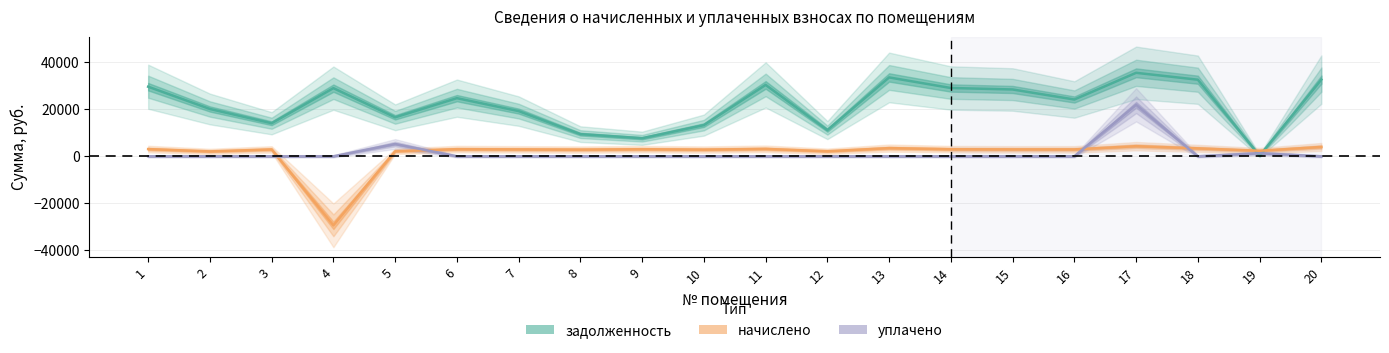

In начислено, how many points are higher than both neighbors (excluding endpoints)?

6